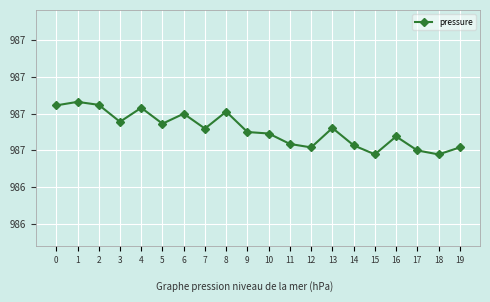

True or false: there are more than 2 points higher than both neighbors.

True